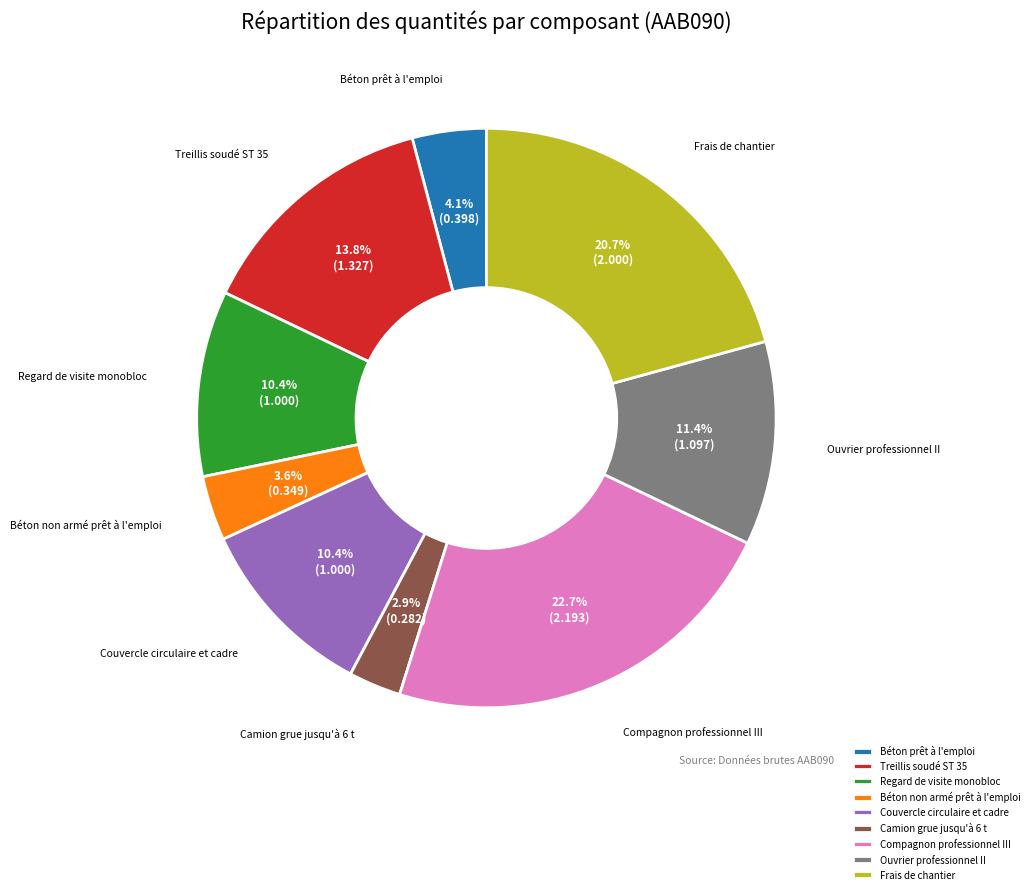

Count the number of slices in the pie.

9